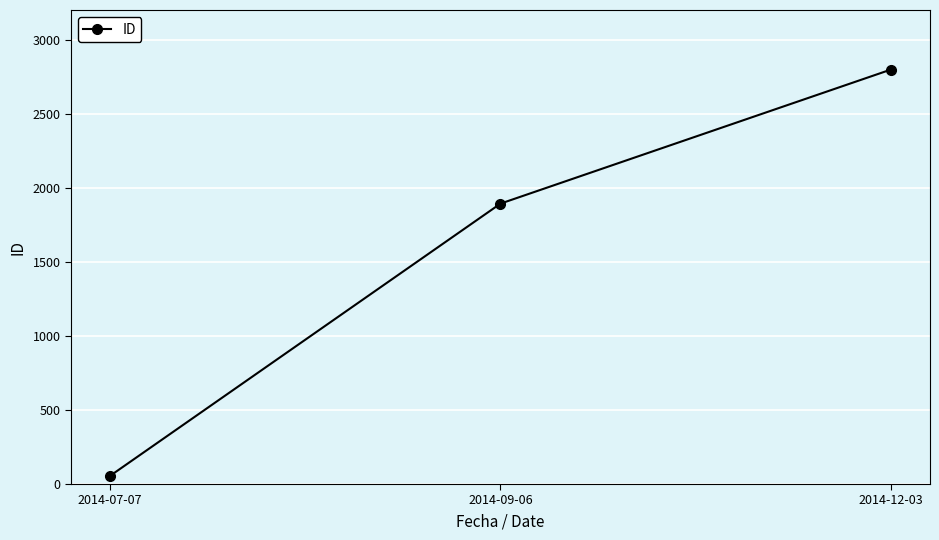

What value does the data have at 2014-09-06, to the nearest 100?

1900